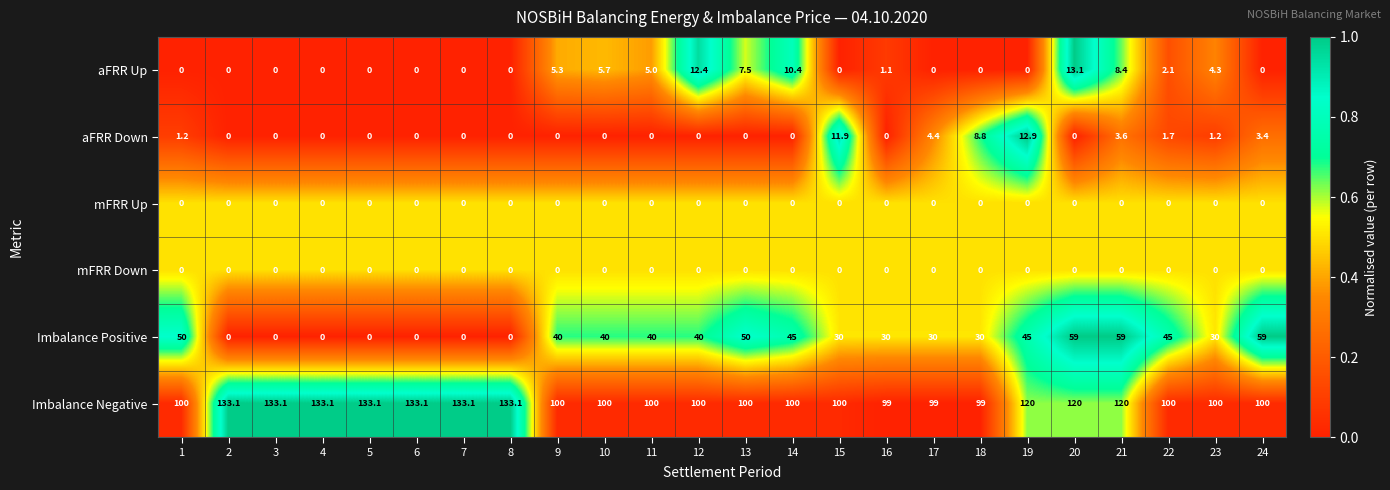

What is the maximum value shown in the chart?

133.1